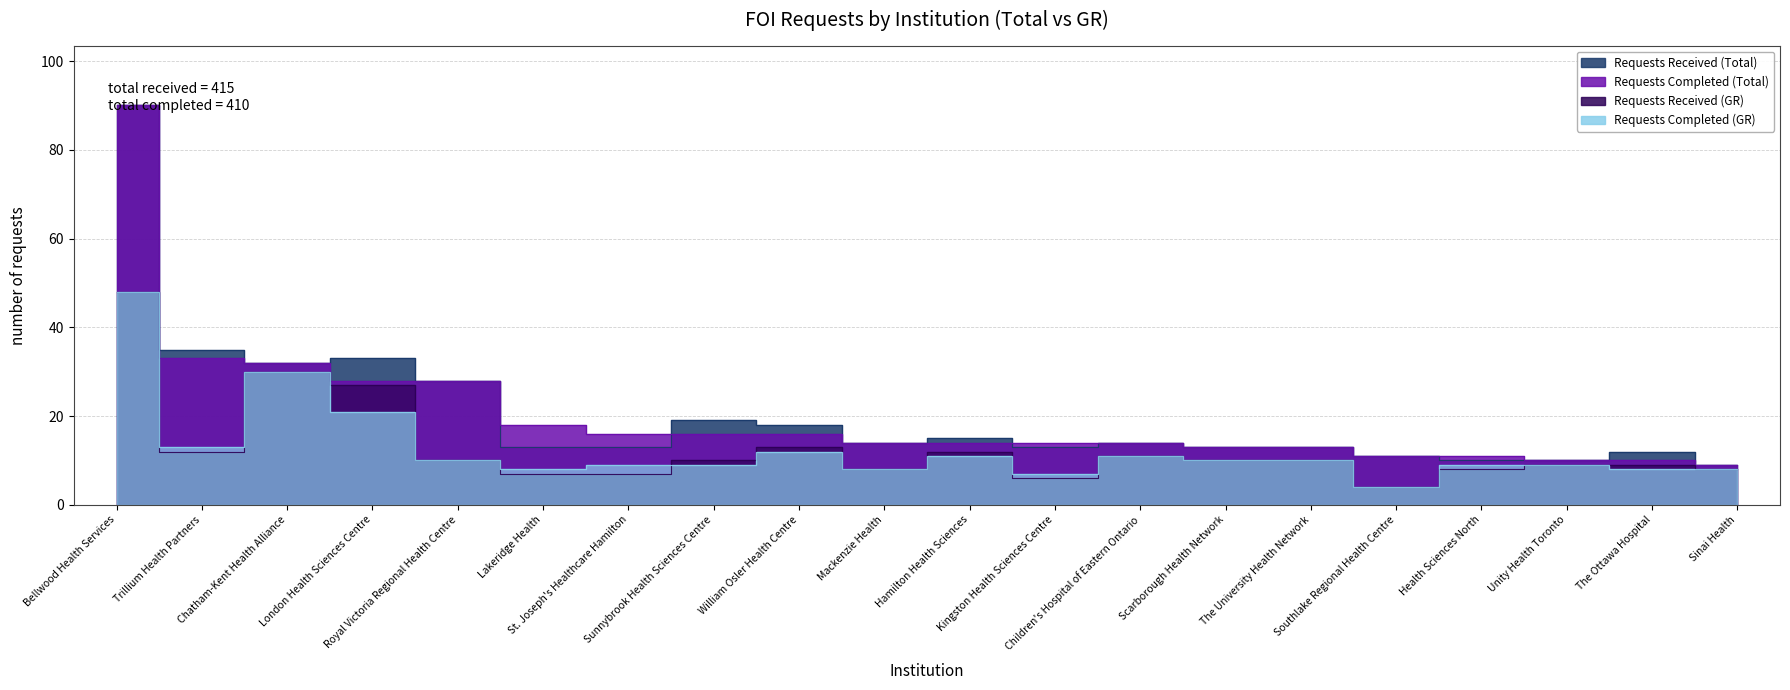

True or false: Requests Completed (Total) and Requests Received (Total) cross at least once.

True